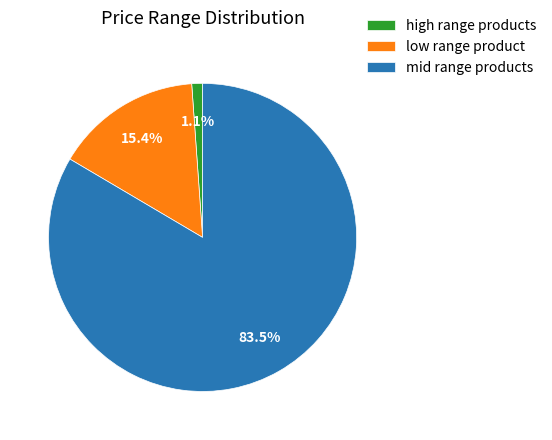

Rank the categories by value from highest to lowest.

mid range products, low range product, high range products